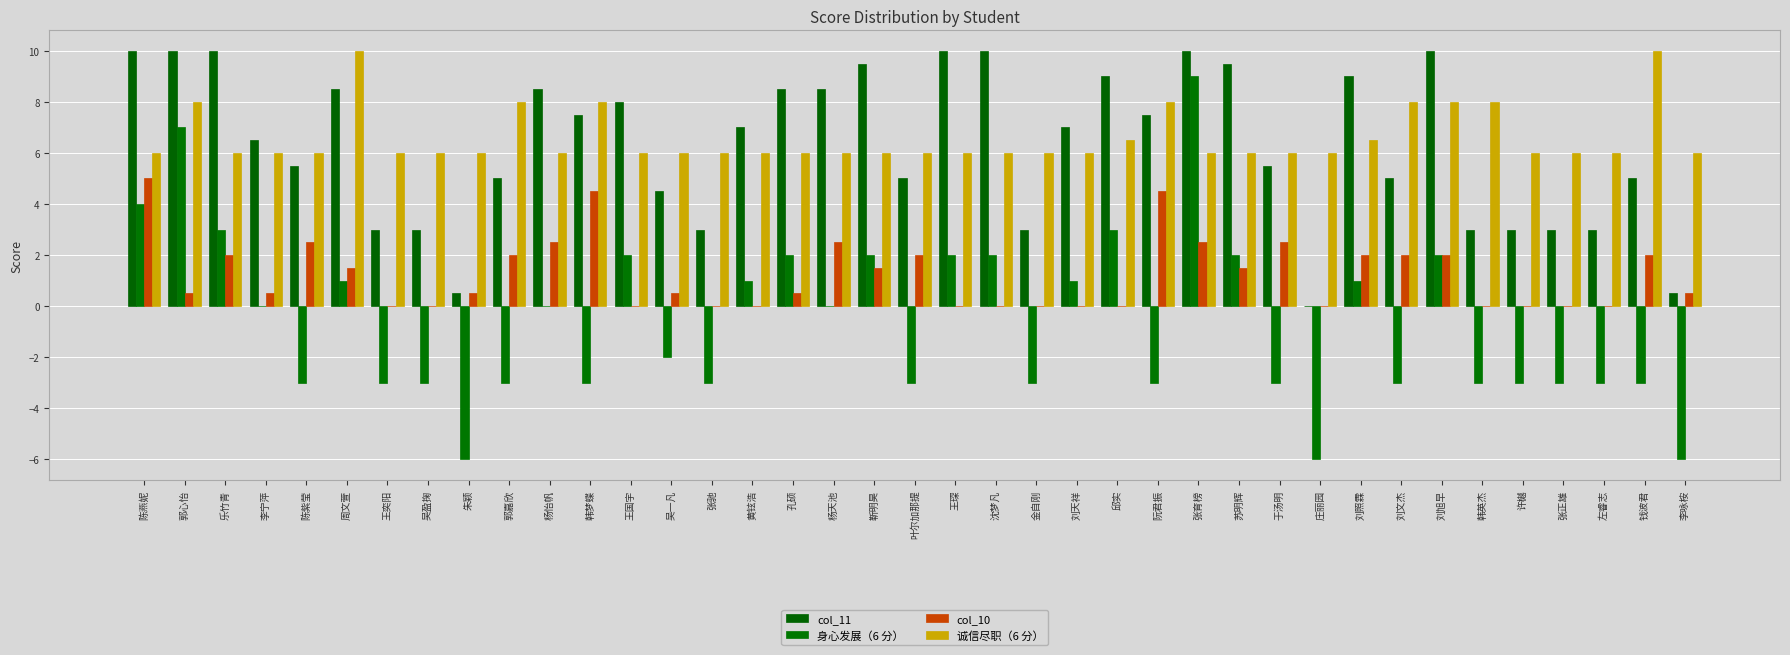

What are all the series names shown in the legend?

col_11, 身心发展（6 分）, col_10, 诚信尽职（6 分）